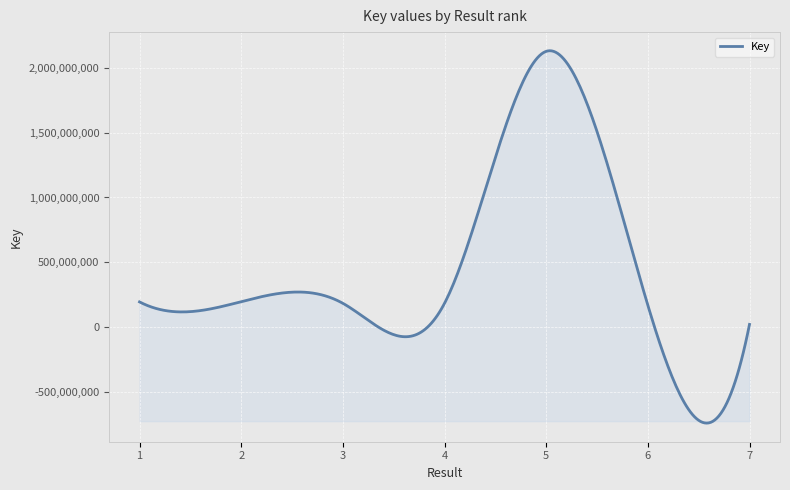

What is the greatest value displayed?

2133610107.4